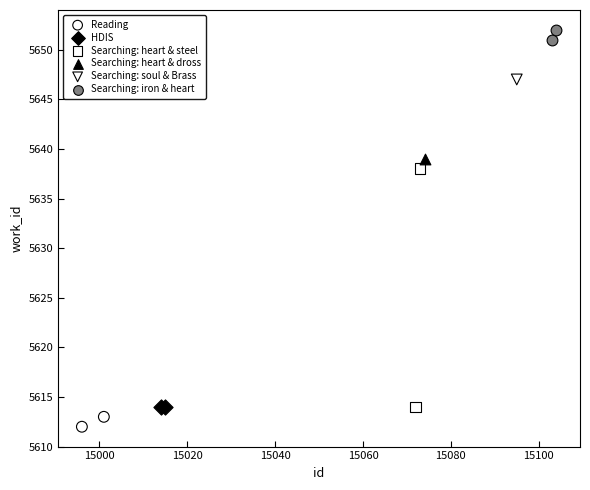

Which series reaches the minimum Y coordinate?

Reading